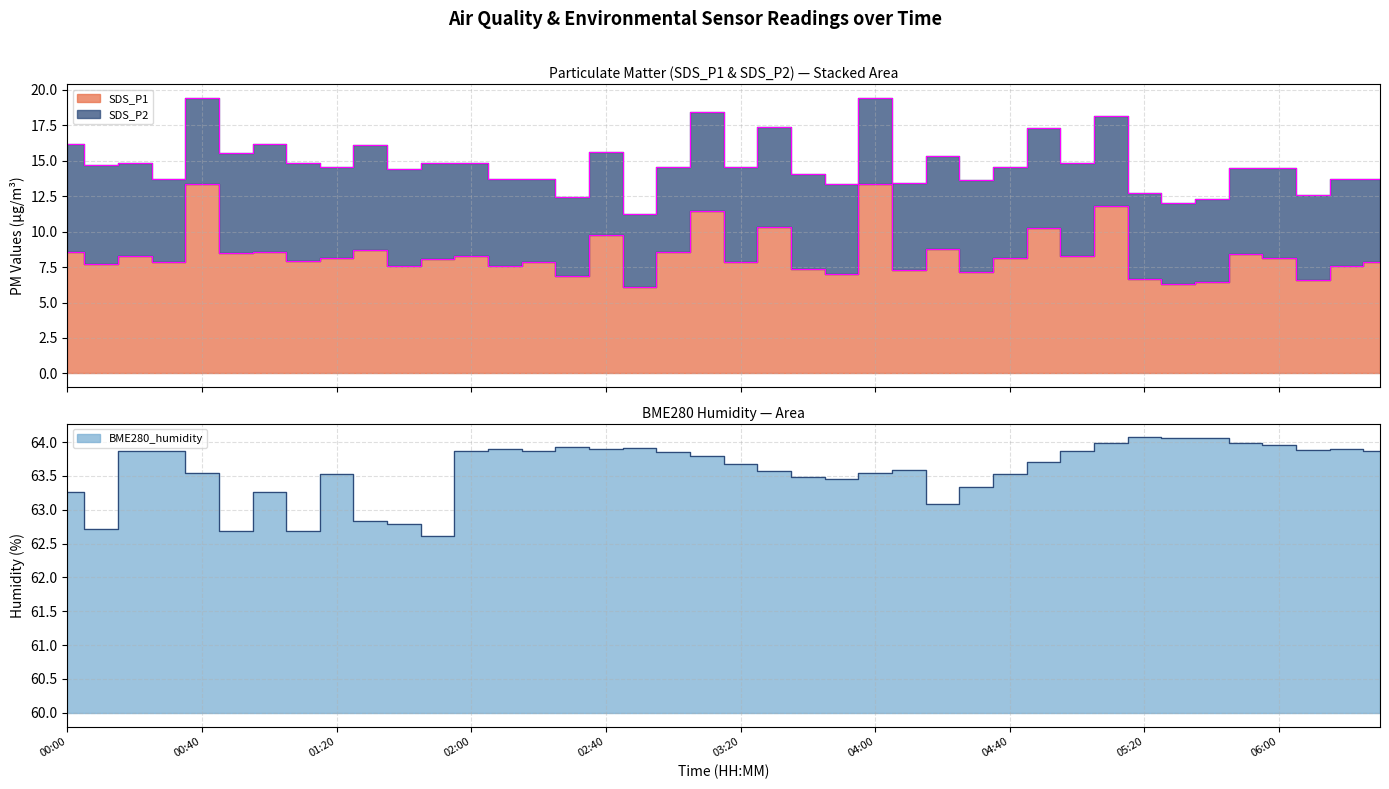

List the labels in order of SDS_P1 value, smallest first.

02:50, 05:30, 05:40, 06:10, 05:20, 02:30, 03:50, 04:30, 04:10, 03:40, 02:10, 06:20, 01:40, 00:10, 00:30, 02:20, 06:30, 03:20, 01:10, 01:50, 01:20, 04:40, 06:00, 00:20, 02:00, 05:00, 05:50, 00:50, 03:00, 00:00, 01:00, 01:30, 04:20, 02:40, 04:50, 03:30, 03:10, 05:10, 00:40, 04:00